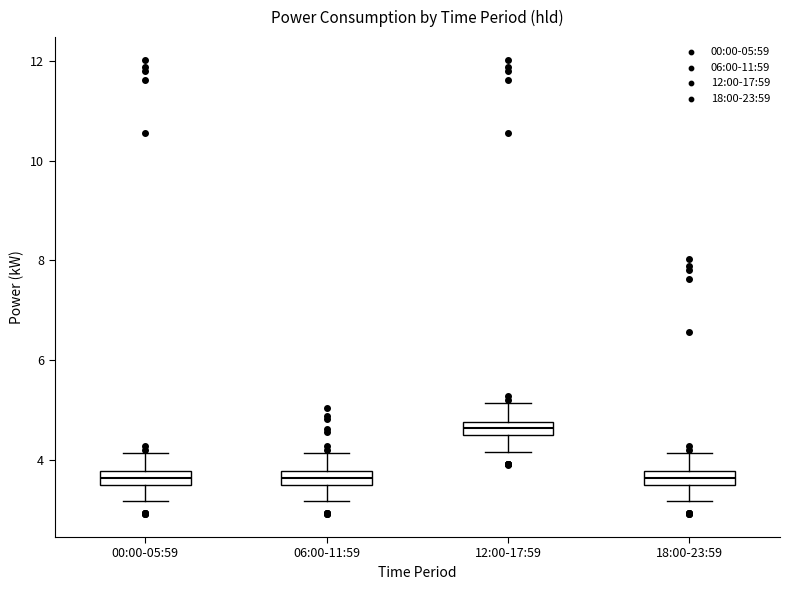

Where does the upper whisker of the box for 00:00-05:59 end on the y-axis? The values are not printed on the chart, so give them approximately, as read against the axis.

4.2